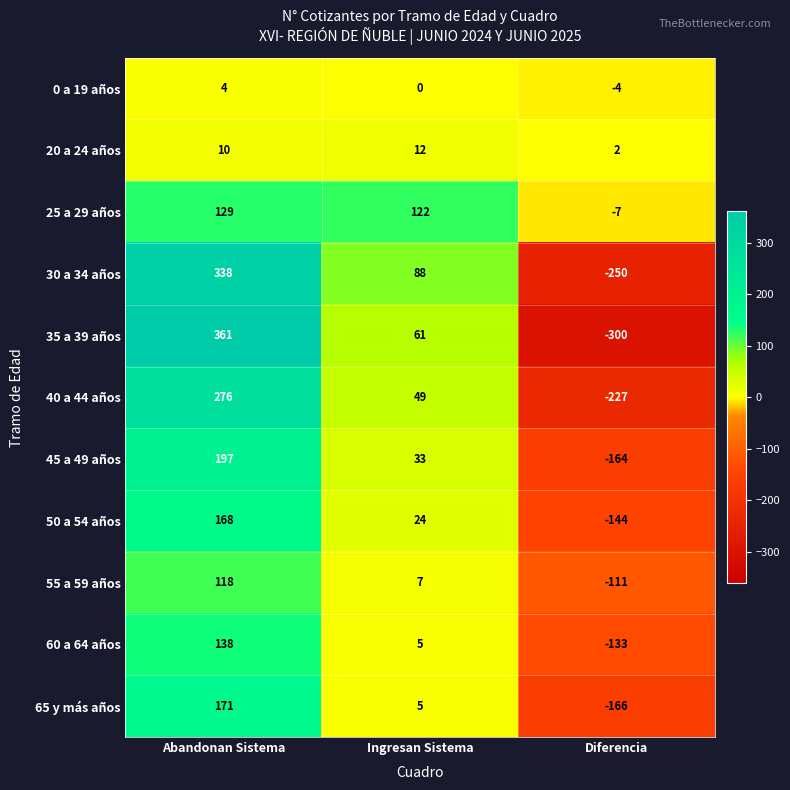

The 35 a 39 años series shows 361 at Abandonan Sistema. True or false?

True